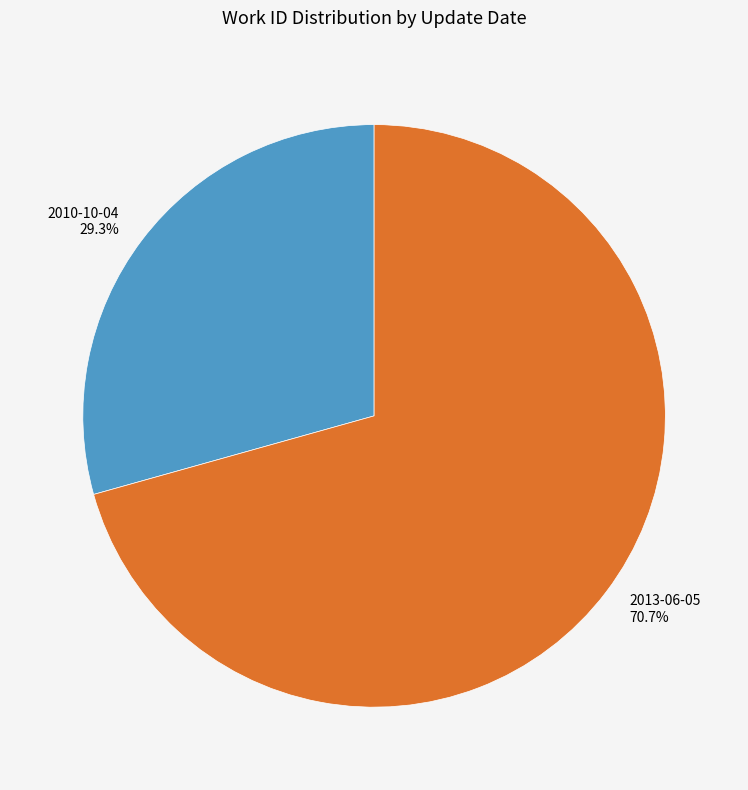

What portion of the pie excludes 2013-06-05?

29.3%